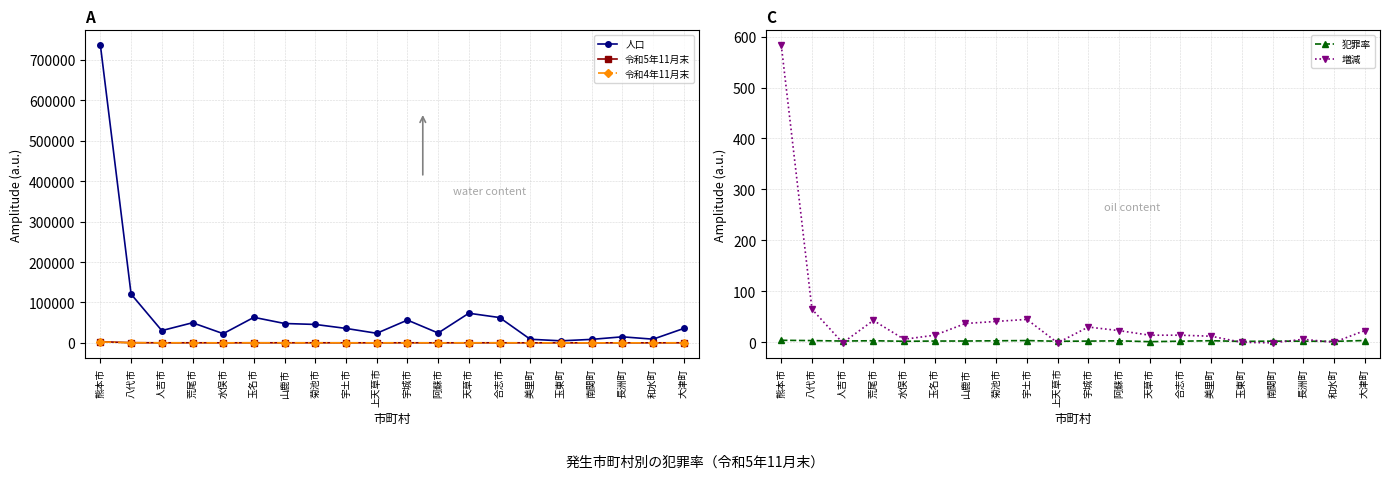

At how many categories does at least one series exceed 497175?

1